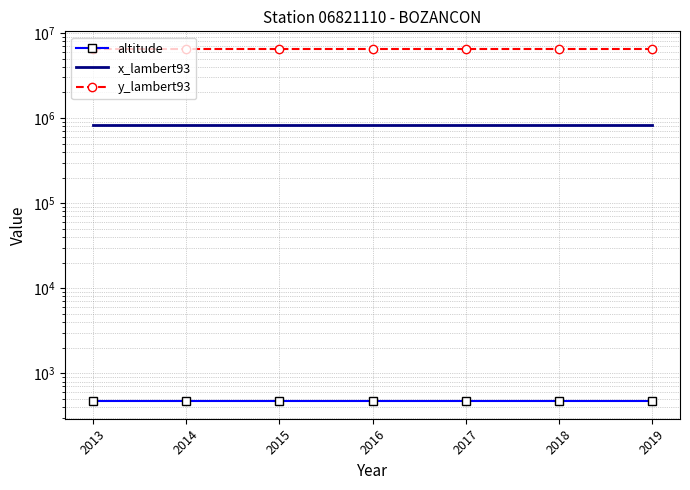

The value of y_lambert93 at 2019 is 6497356. True or false?

True